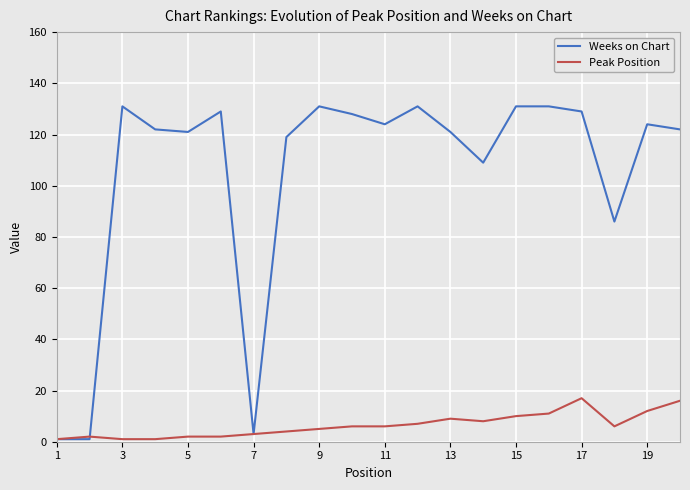

Which series has the widest spread of values?

Weeks on Chart